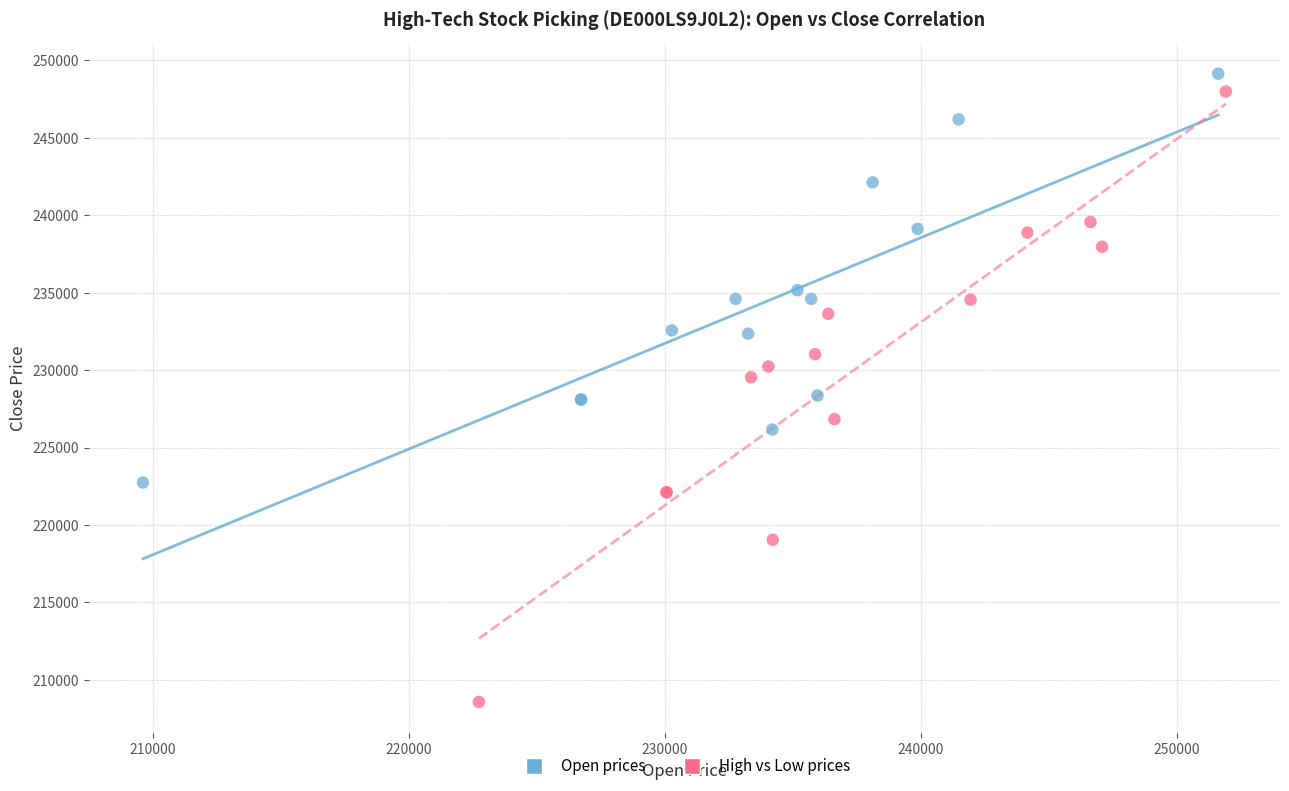

Which series has the largest Y range (max minus min)?

High vs Low prices